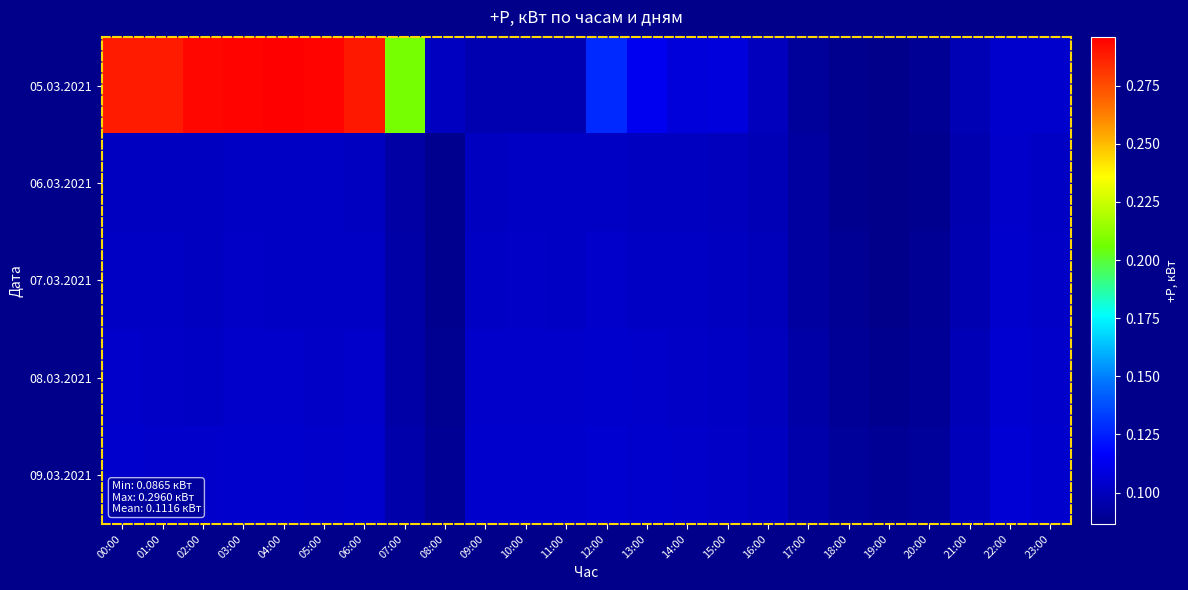

Reading left to right, transcribe all the data shown in this chart.

05.03.2021: 00:00=0.3	01:00=0.3	02:00=0.3	03:00=0.3	04:00=0.3	05:00=0.3	06:00=0.3	07:00=0.2	08:00=0.1	09:00=0.1	10:00=0.1	11:00=0.1	12:00=0.1	13:00=0.1	14:00=0.1	15:00=0.1	16:00=0.1	17:00=0.1	18:00=0.1	19:00=0.1	20:00=0.1	21:00=0.1	22:00=0.1	23:00=0.1
06.03.2021: 00:00=0.1	01:00=0.1	02:00=0.1	03:00=0.1	04:00=0.1	05:00=0.1	06:00=0.1	07:00=0.1	08:00=0.1	09:00=0.1	10:00=0.1	11:00=0.1	12:00=0.1	13:00=0.1	14:00=0.1	15:00=0.1	16:00=0.1	17:00=0.1	18:00=0.1	19:00=0.1	20:00=0.1	21:00=0.1	22:00=0.1	23:00=0.1
07.03.2021: 00:00=0.1	01:00=0.1	02:00=0.1	03:00=0.1	04:00=0.1	05:00=0.1	06:00=0.1	07:00=0.1	08:00=0.1	09:00=0.1	10:00=0.1	11:00=0.1	12:00=0.1	13:00=0.1	14:00=0.1	15:00=0.1	16:00=0.1	17:00=0.1	18:00=0.1	19:00=0.1	20:00=0.1	21:00=0.1	22:00=0.1	23:00=0.1
08.03.2021: 00:00=0.1	01:00=0.1	02:00=0.1	03:00=0.1	04:00=0.1	05:00=0.1	06:00=0.1	07:00=0.1	08:00=0.1	09:00=0.1	10:00=0.1	11:00=0.1	12:00=0.1	13:00=0.1	14:00=0.1	15:00=0.1	16:00=0.1	17:00=0.1	18:00=0.1	19:00=0.1	20:00=0.1	21:00=0.1	22:00=0.1	23:00=0.1
09.03.2021: 00:00=0.1	01:00=0.1	02:00=0.1	03:00=0.1	04:00=0.1	05:00=0.1	06:00=0.1	07:00=0.1	08:00=0.1	09:00=0.1	10:00=0.1	11:00=0.1	12:00=0.1	13:00=0.1	14:00=0.1	15:00=0.1	16:00=0.1	17:00=0.1	18:00=0.1	19:00=0.1	20:00=0.1	21:00=0.1	22:00=0.1	23:00=0.1